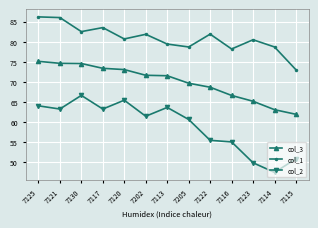

What is the sum of the col_3 values at 7122 and 7121?

143.2